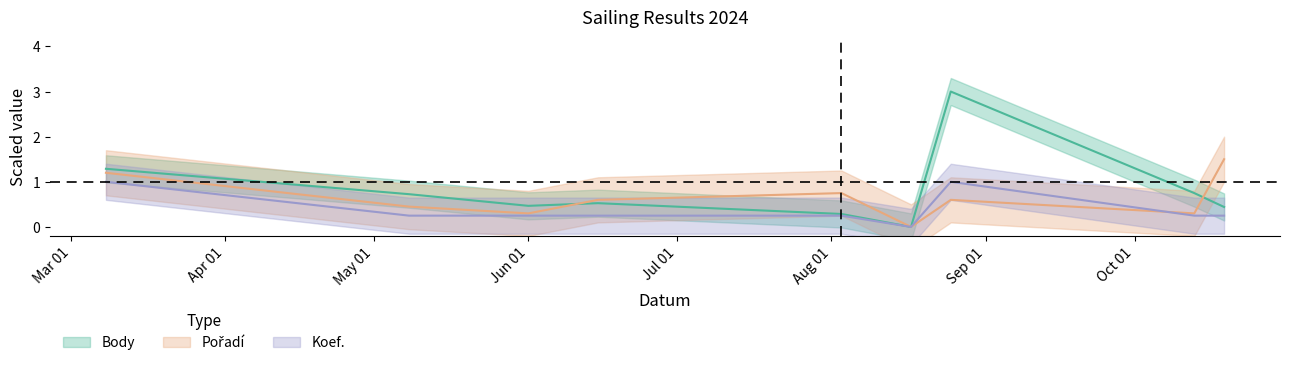

What position from the left is 2024-03-08?

1